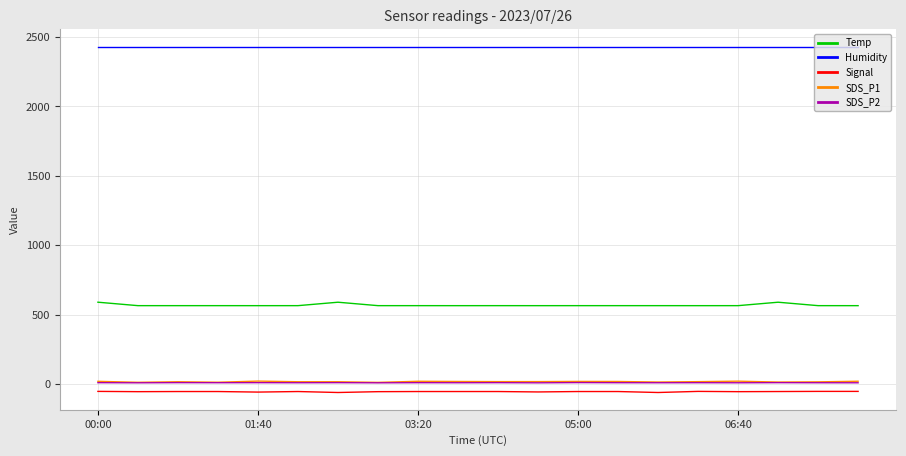

What is the minimum value shown in the chart?

-62.0